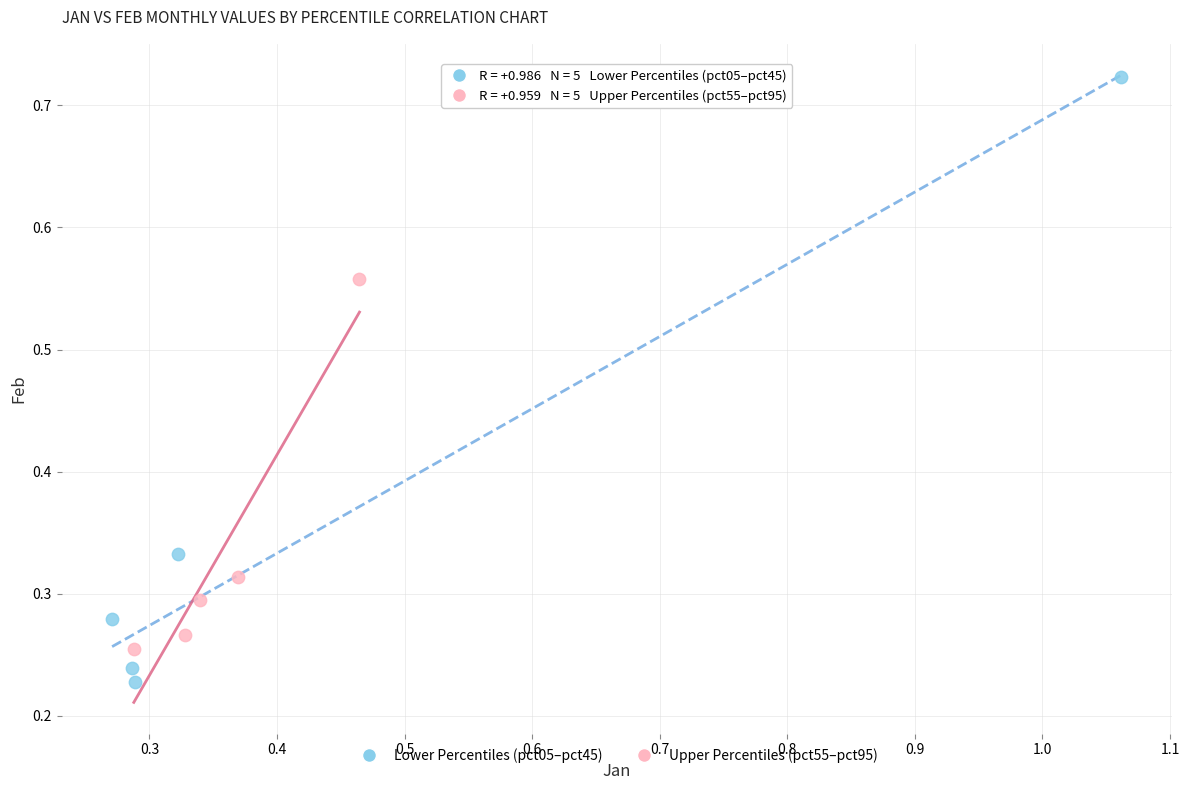

Which series reaches the maximum Y coordinate?

Lower Percentiles (pct05–pct45)